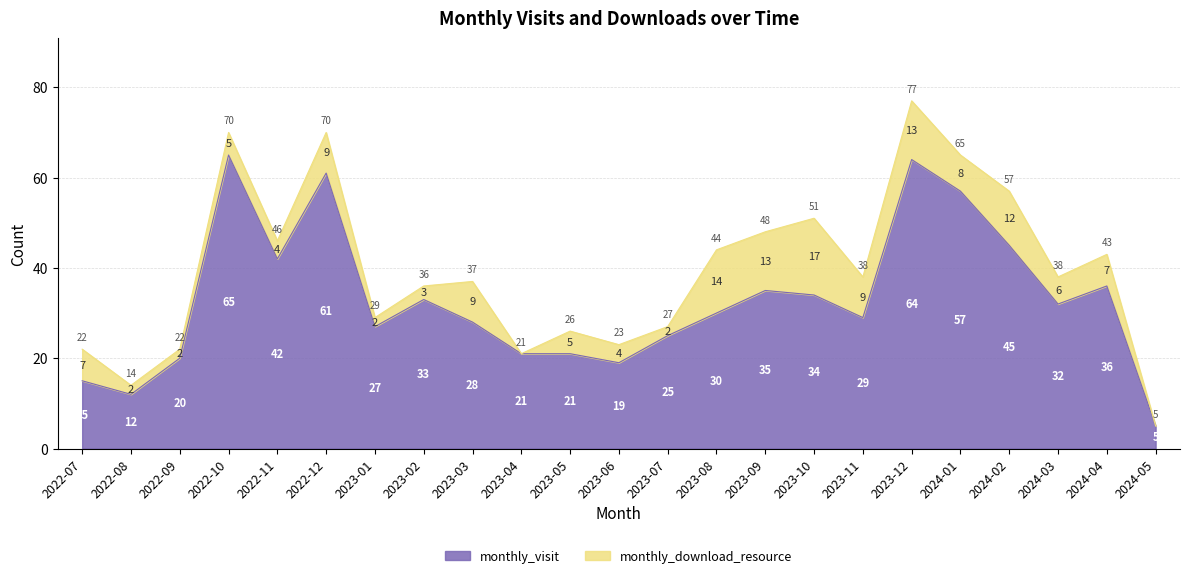

What is the value of the 6th point from the left?

61